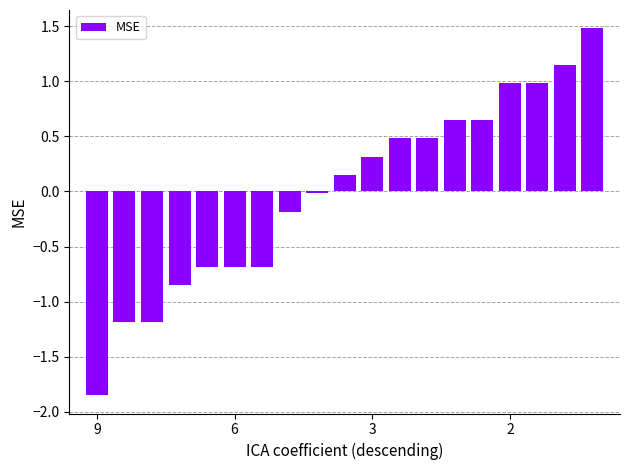

How many distinct data groups are displayed?

1